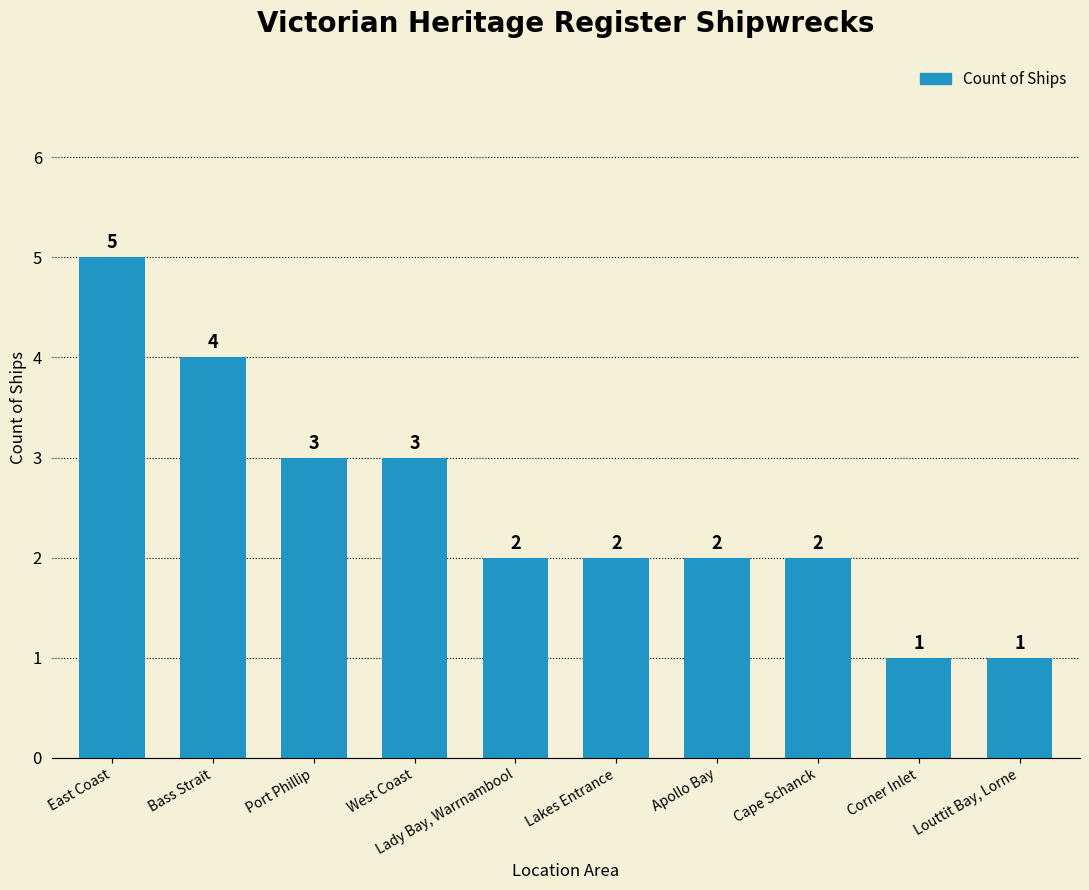

Between East Coast and Louttit Bay, Lorne, which is larger?

East Coast